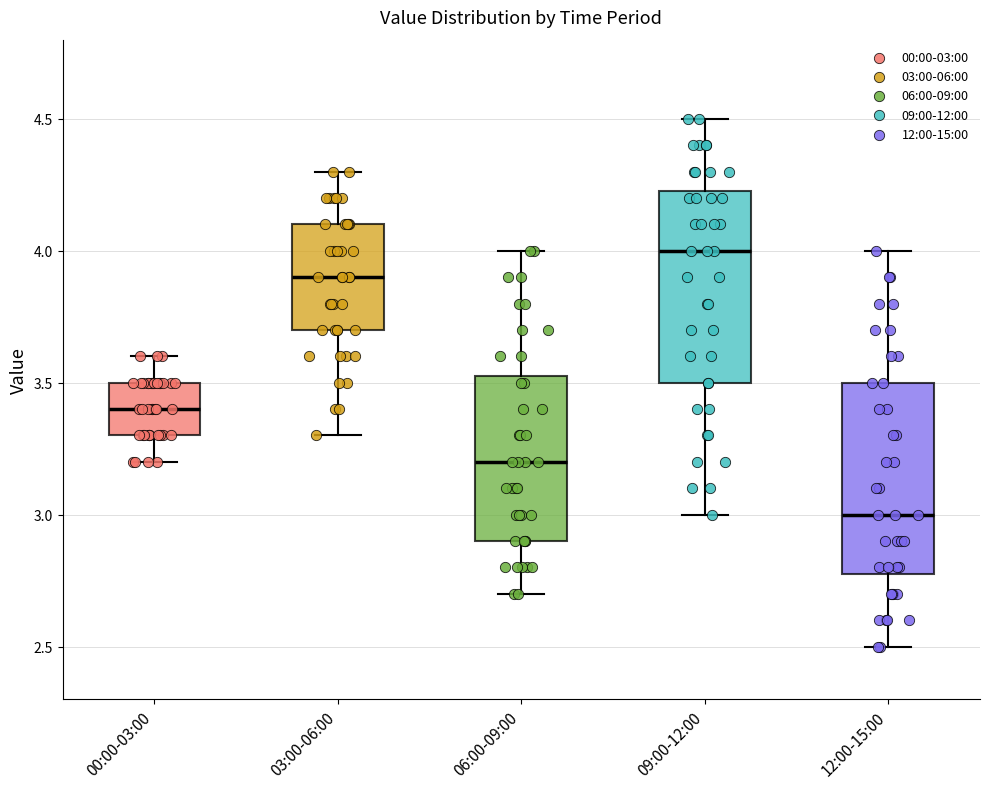

Reading left to right, read every box against the y-axis: the position of its median line, the range the box covers, and the ends of its whiskers. The values are not printed on the chart, so give them approximately, as read against the axis.

00:00-03:00: median 3.40, box 3.30 to 3.50, whiskers 3.20 to 3.60
03:00-06:00: median 3.90, box 3.70 to 4.10, whiskers 3.30 to 4.30
06:00-09:00: median 3.20, box 2.90 to 3.55, whiskers 2.70 to 4.00
09:00-12:00: median 4.00, box 3.50 to 4.25, whiskers 3.00 to 4.50
12:00-15:00: median 3.00, box 2.80 to 3.50, whiskers 2.50 to 4.00